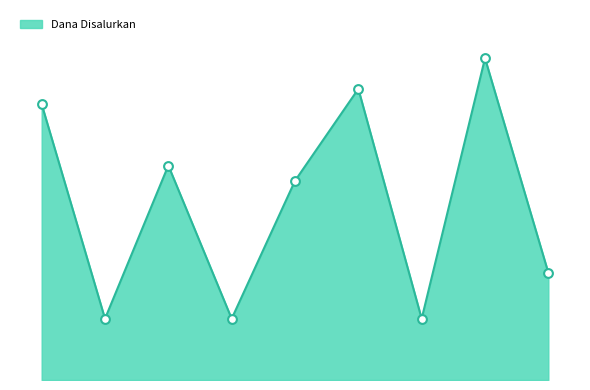

Is this an area chart (filled region under the line)?

Yes